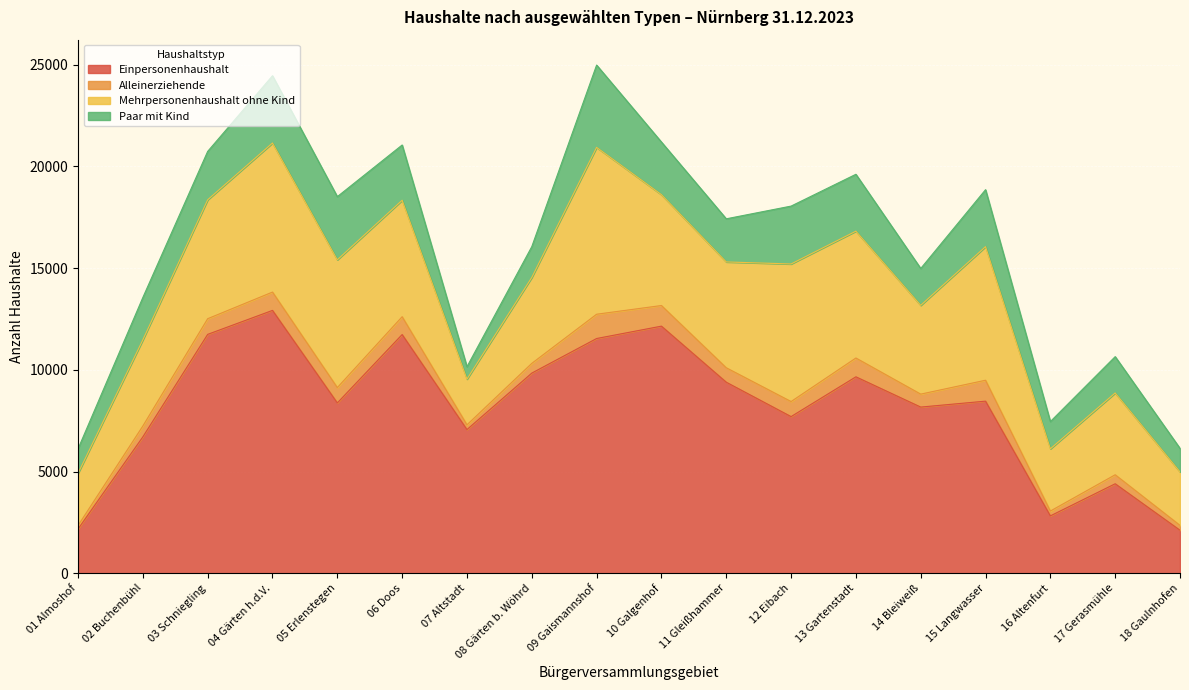

The value of Paar mit Kind at 06 Doos is 2717. True or false?

True